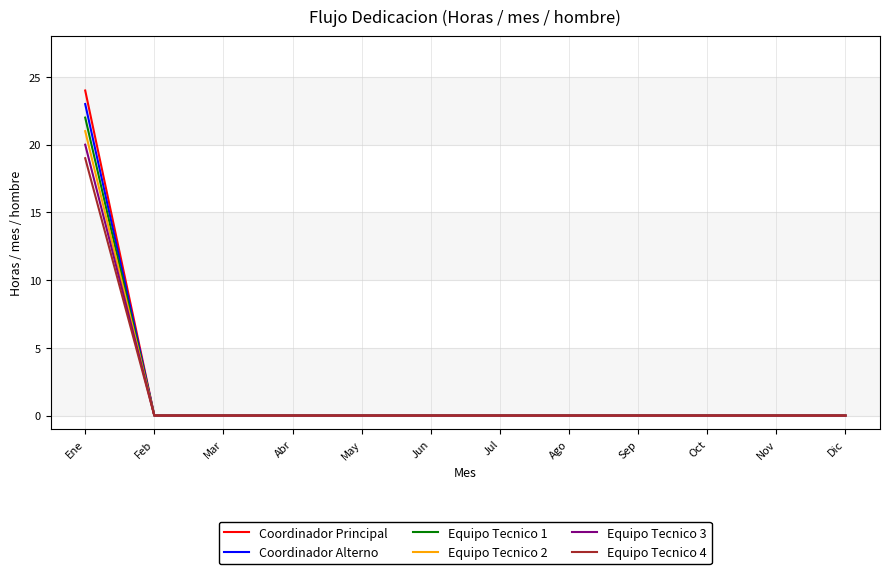

Which series has the largest range (max minus min)?

Coordinador Principal